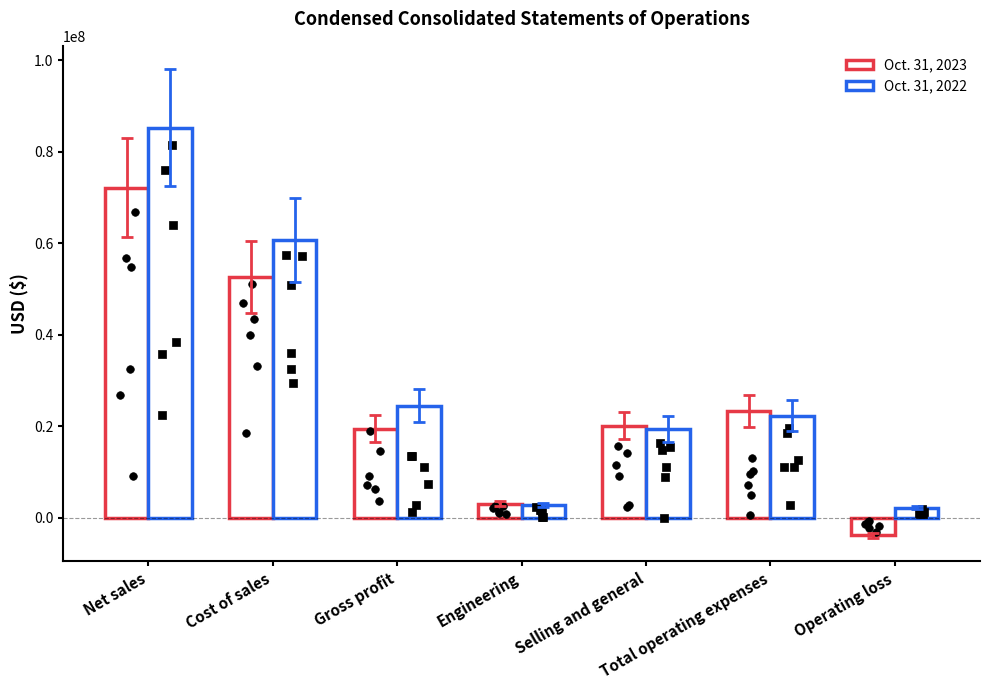

Which series reaches the maximum Y coordinate?

Oct. 31, 2022